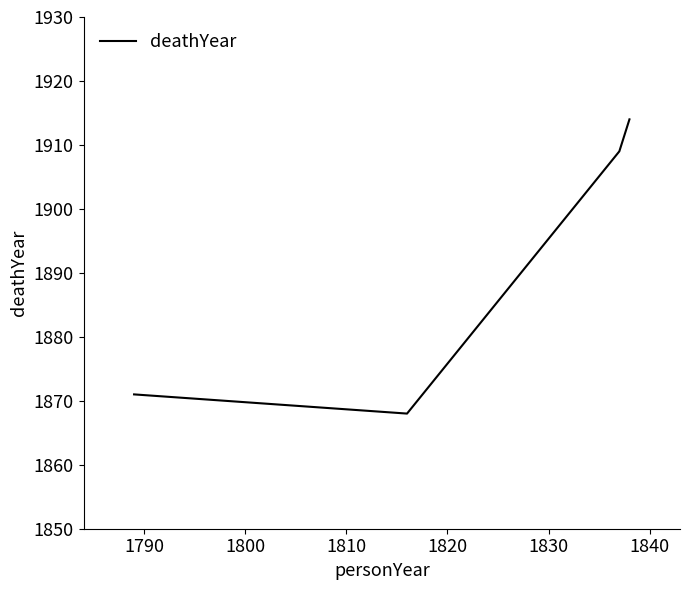

What is the sum of all values?

7562